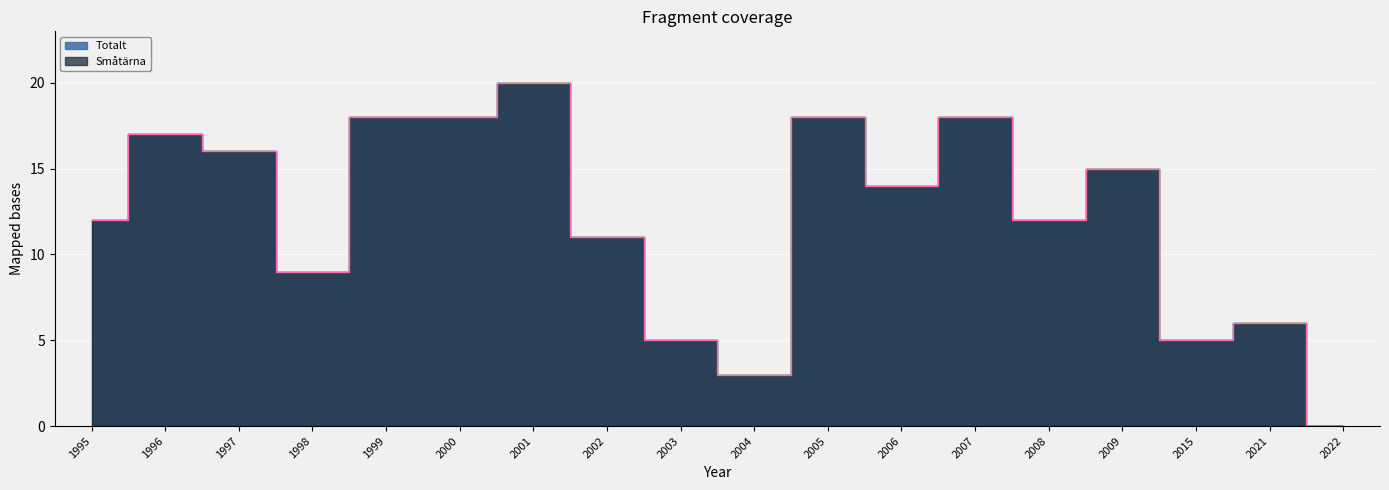

At which category does Småtärna reach its first local valley?

1998